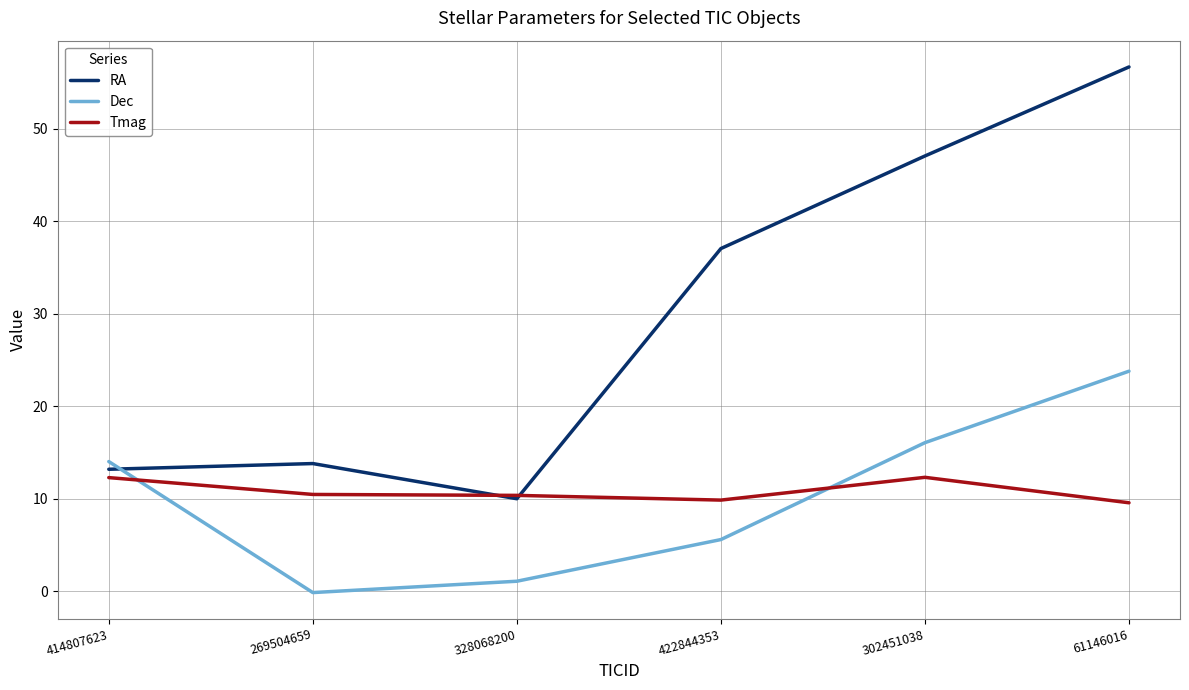

The value of RA at 328068200 is 10.0. True or false?

True